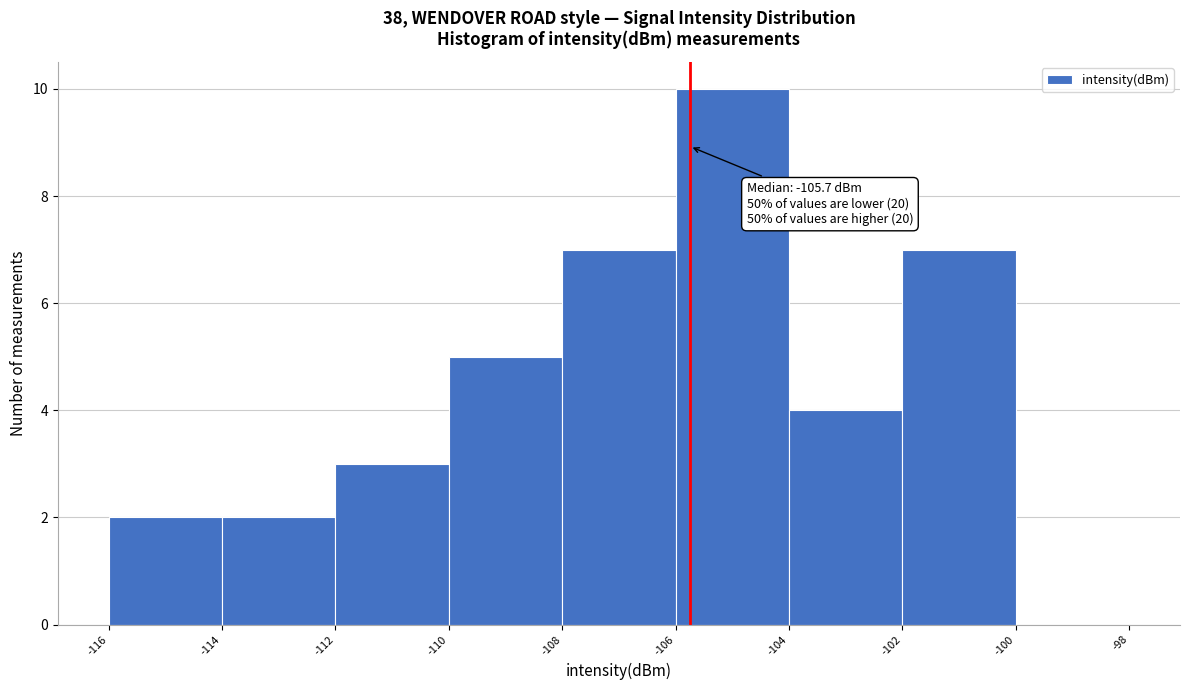

Over which range of the x-axis is the bar tallest?

-106 to -104